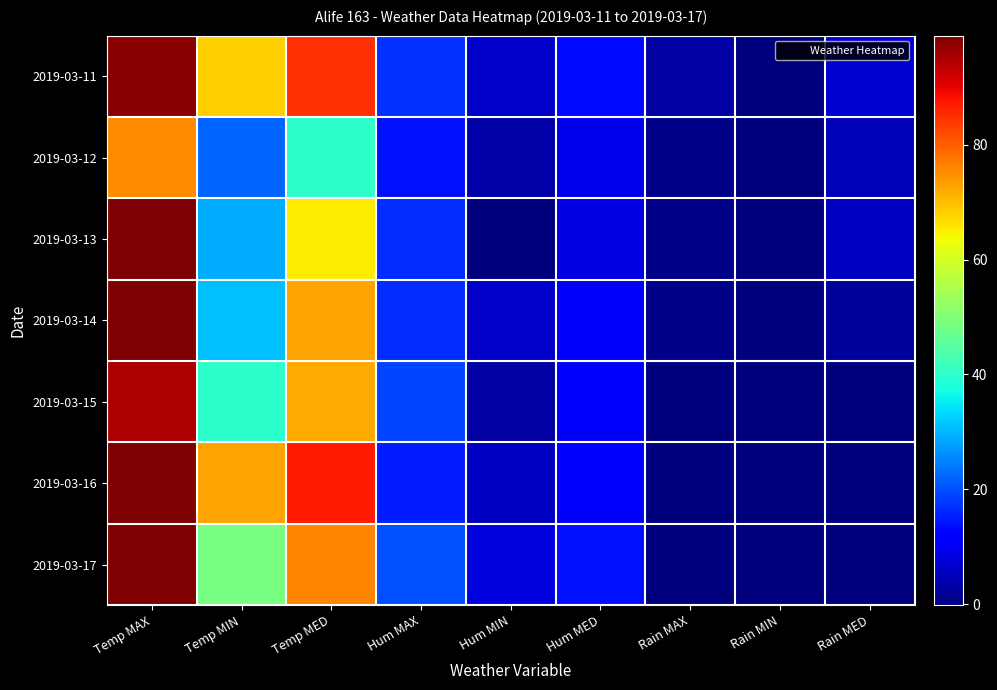

At which category is the sum across all series the highest?

Temp MAX